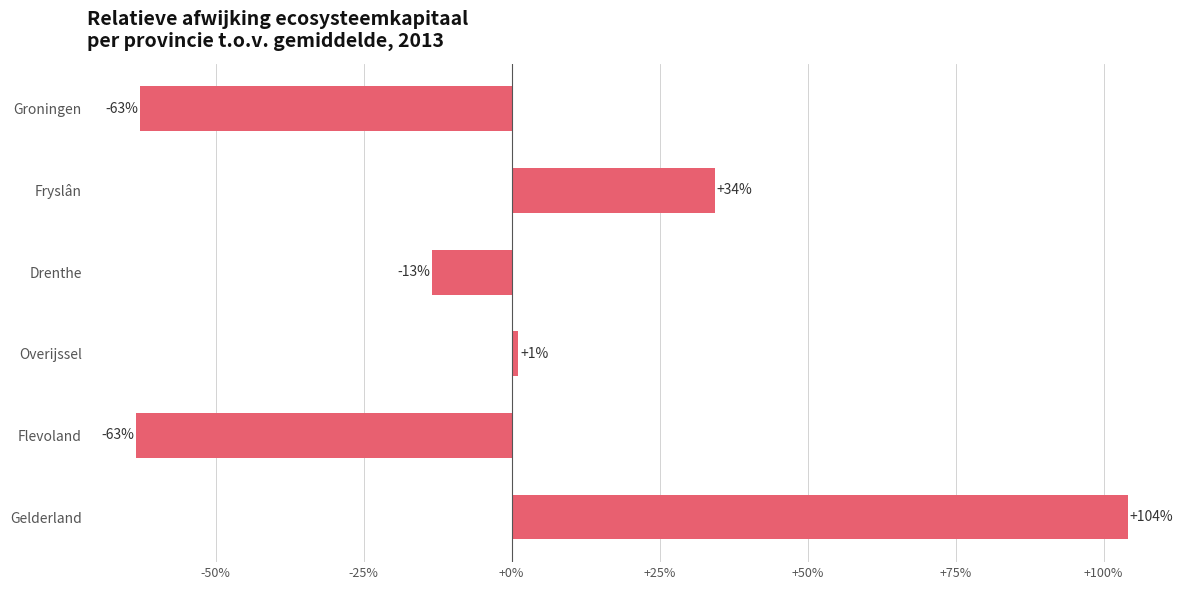

Does the chart contain stacked bars?

No